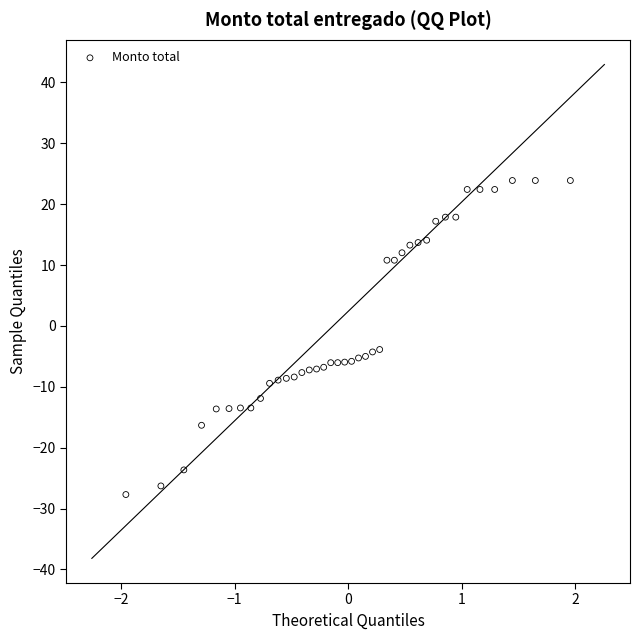

What is the range of Y values (max minus min)?

51.6